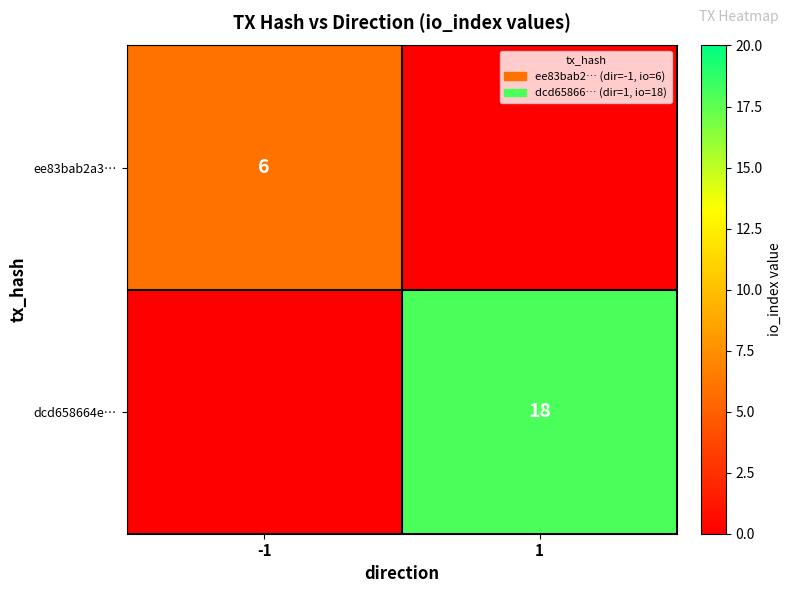

The ee83bab2a3… series shows 6 at -1. True or false?

True